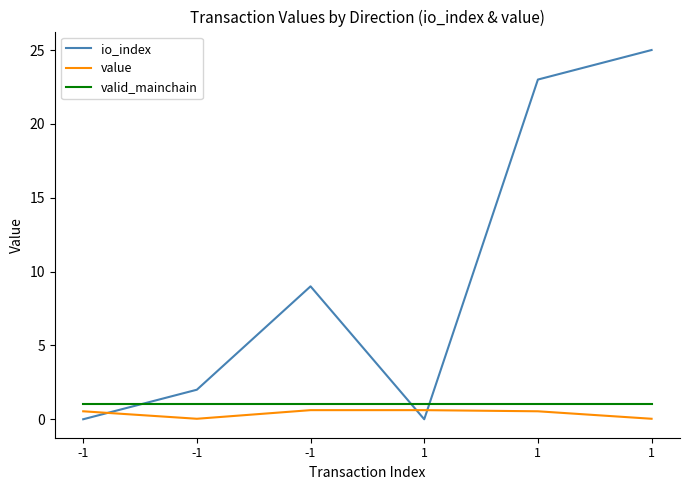

What are all the series names shown in the legend?

io_index, value, valid_mainchain